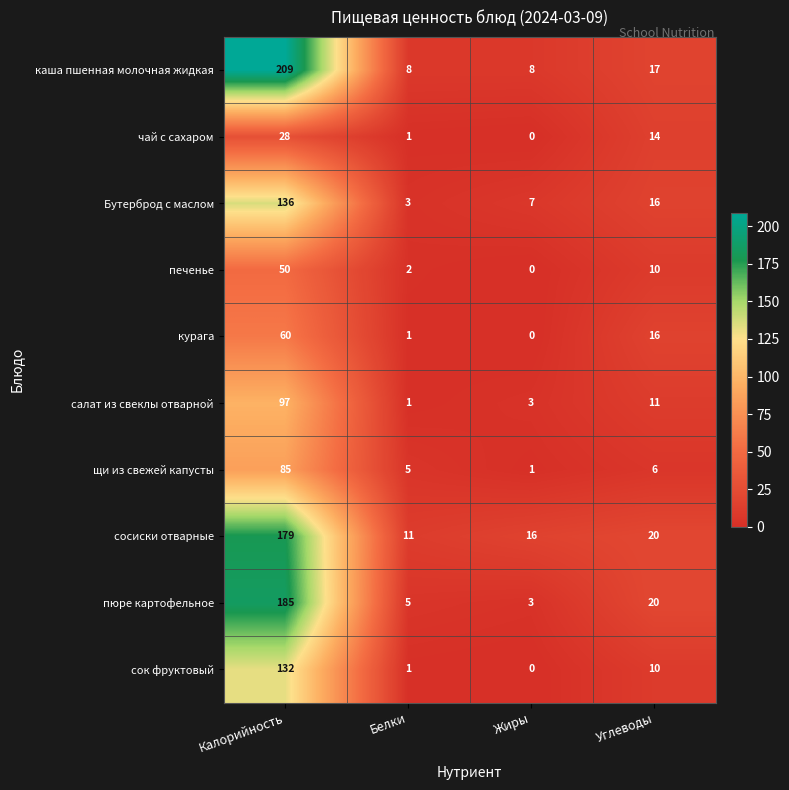

How many data points does each series have?

4